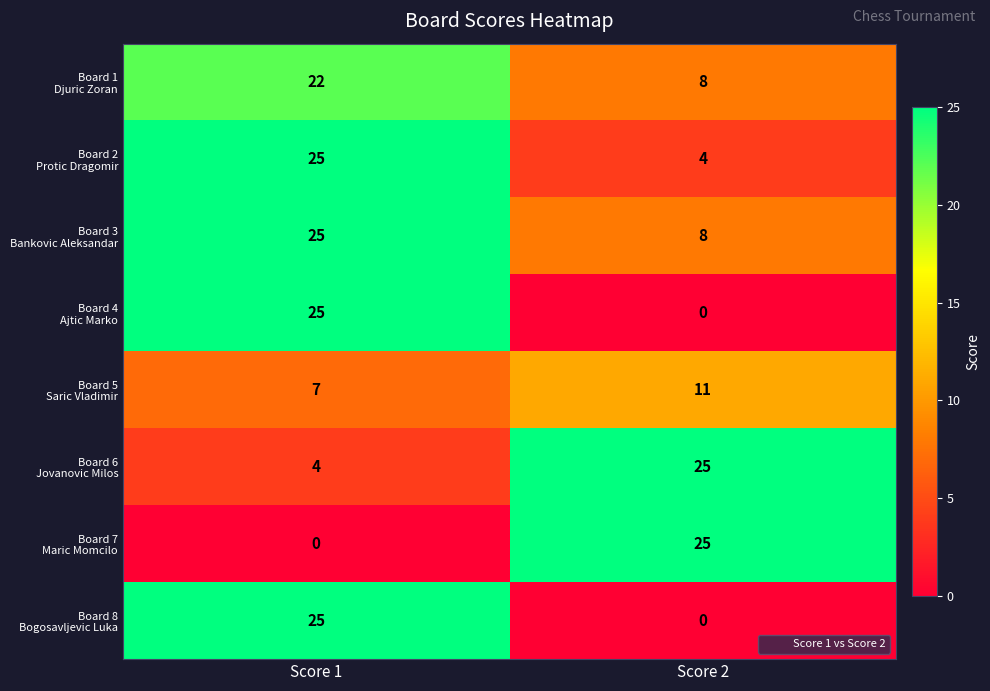

At which category is the sum across all series the highest?

Score 1